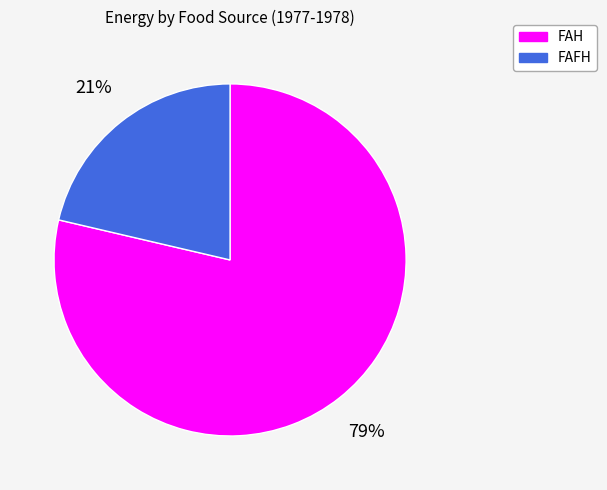

Rank the categories by value from highest to lowest.

FAH, FAFH